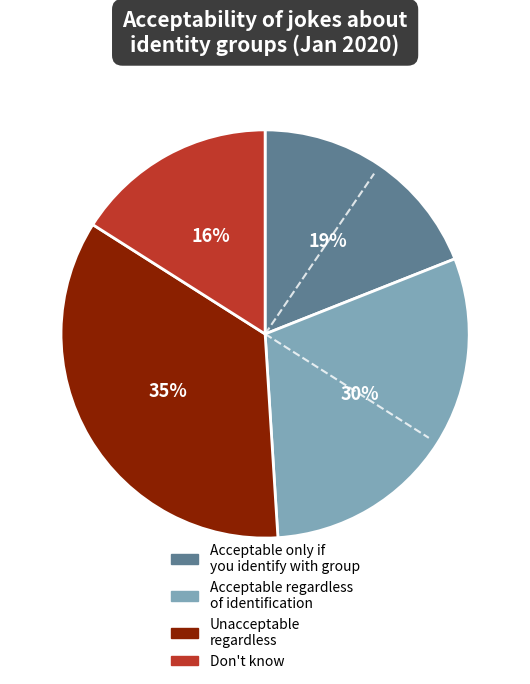

To the nearest percent, what is the difference between the largest and smallest slice percentages?

19%